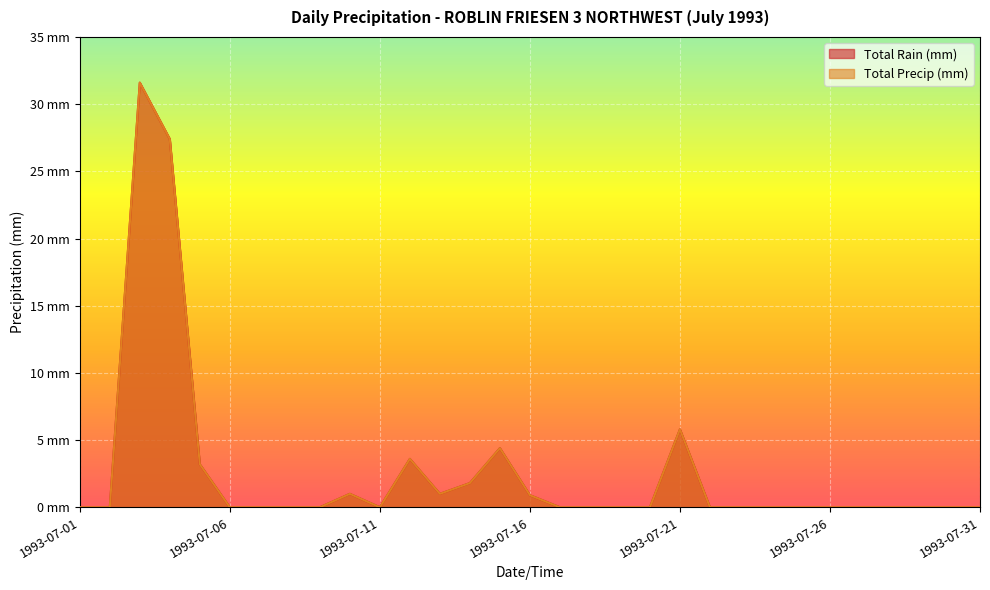

Does the chart display data point markers on the line(s)?

No